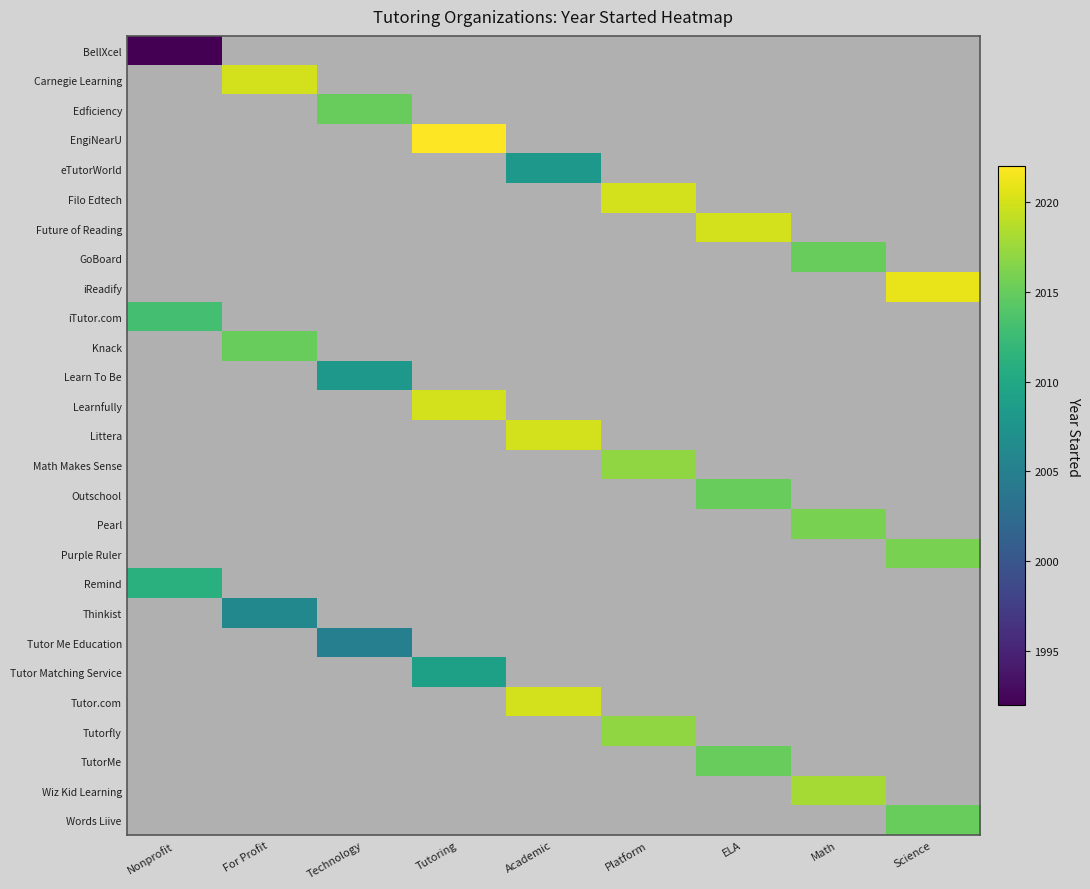

Where is Remind nearest to the value 2011?

Nonprofit